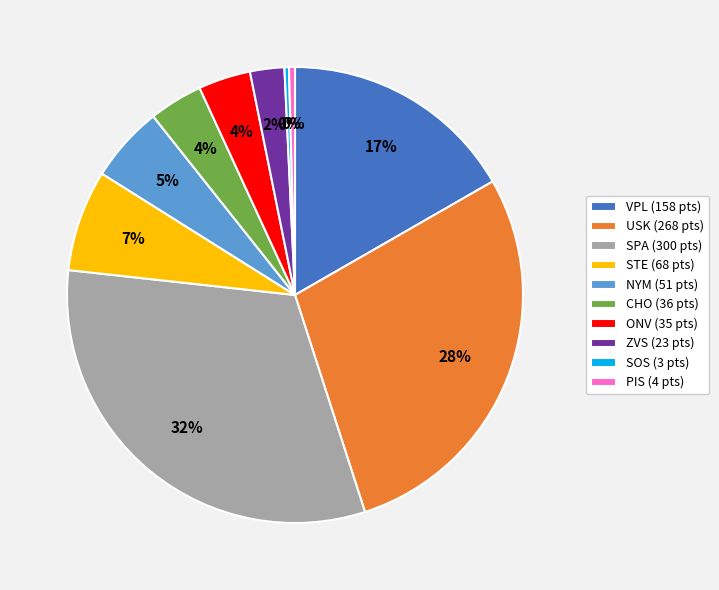

Do SPA and ZVS together represent more than half of the pie?

No